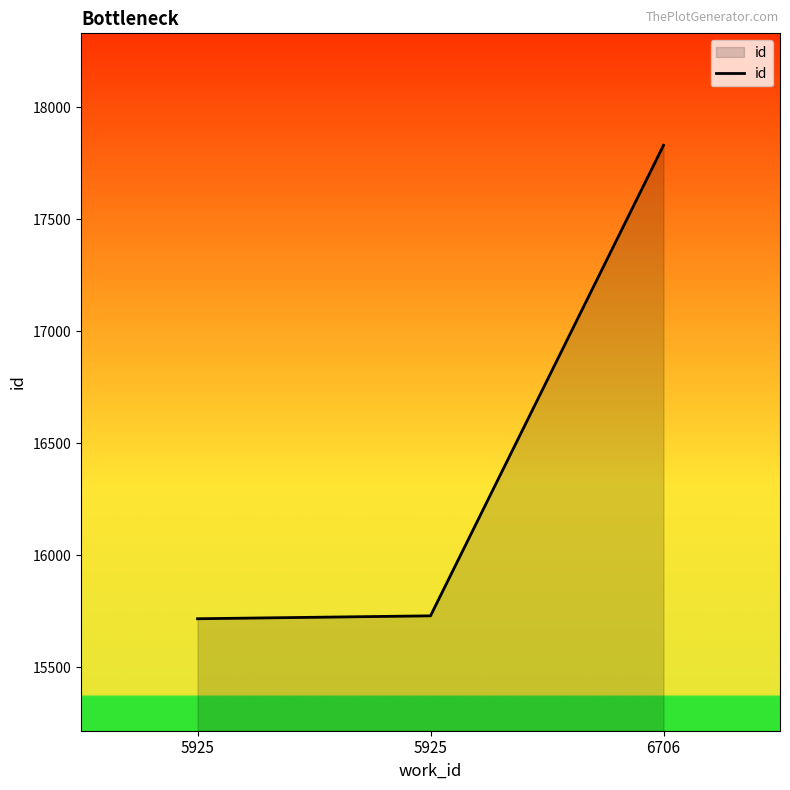

How many values are below 15729?

1